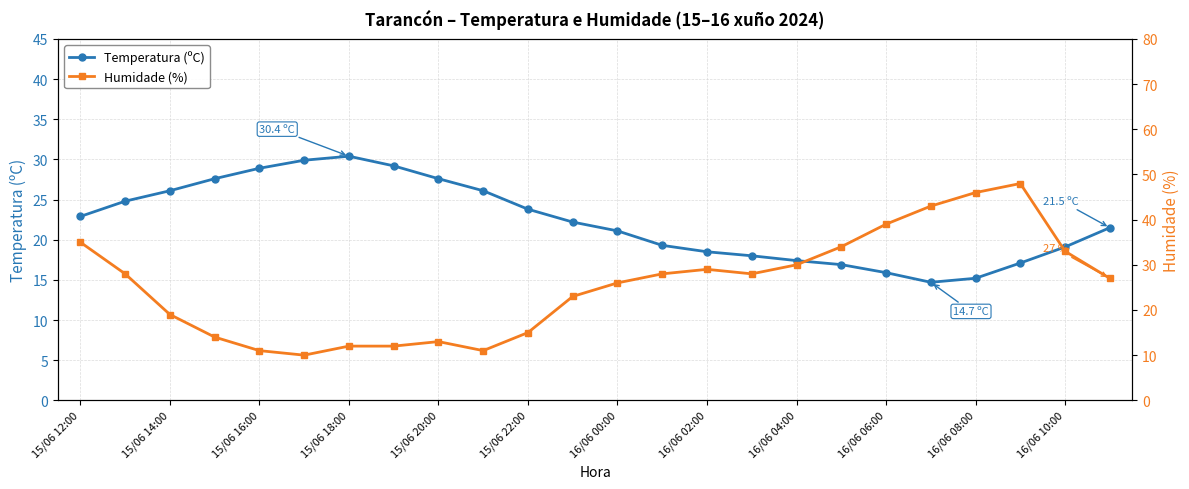

What is the maximum value for Temperatura (ºC)?

30.4